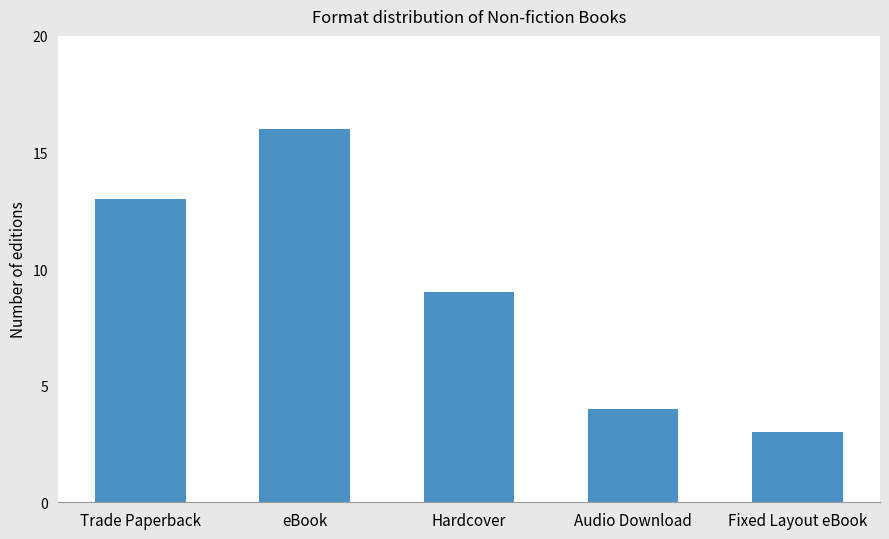

What is the smallest value displayed?

3